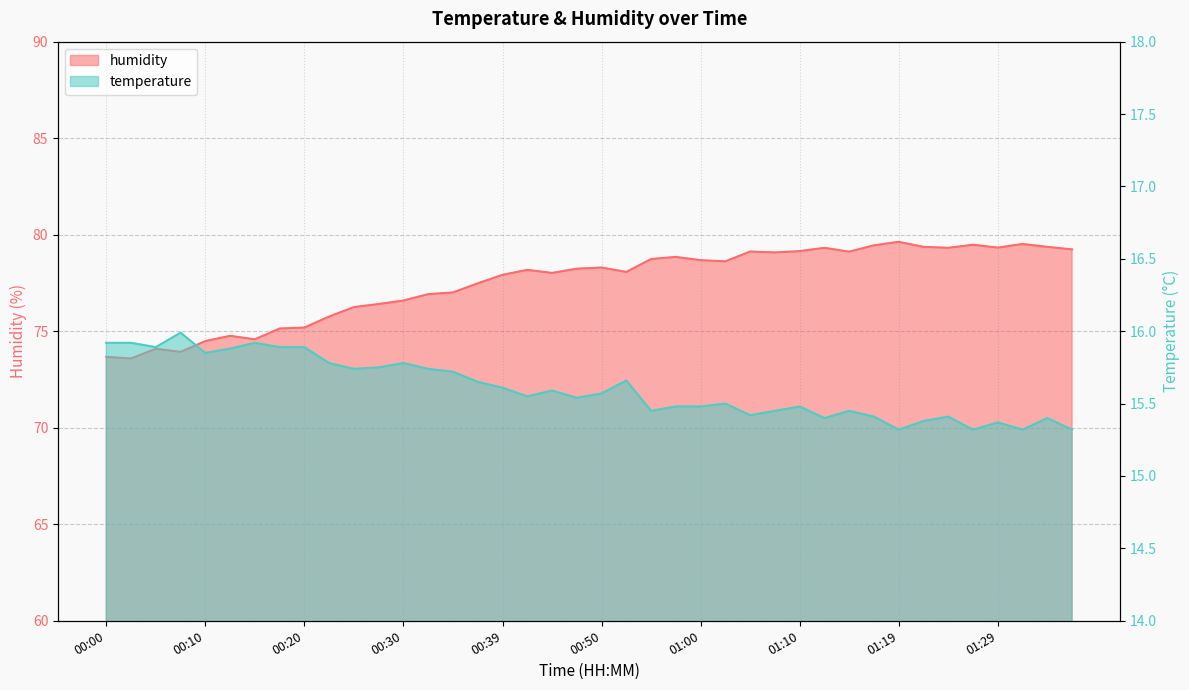

In temperature, how many points are lower than both neighbors (excluding endpoints)?

11